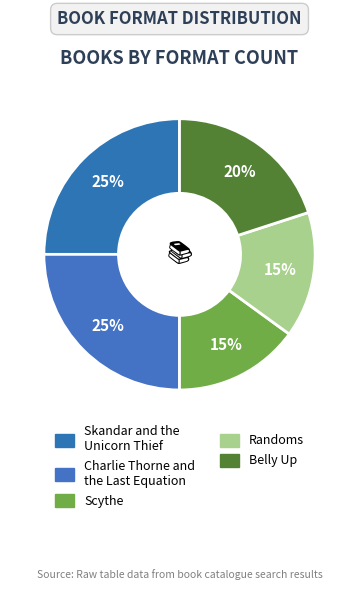

Rank the categories by value from lowest to highest.

Scythe, Randoms, Belly Up, Skandar and the
Unicorn Thief, Charlie Thorne and
the Last Equation